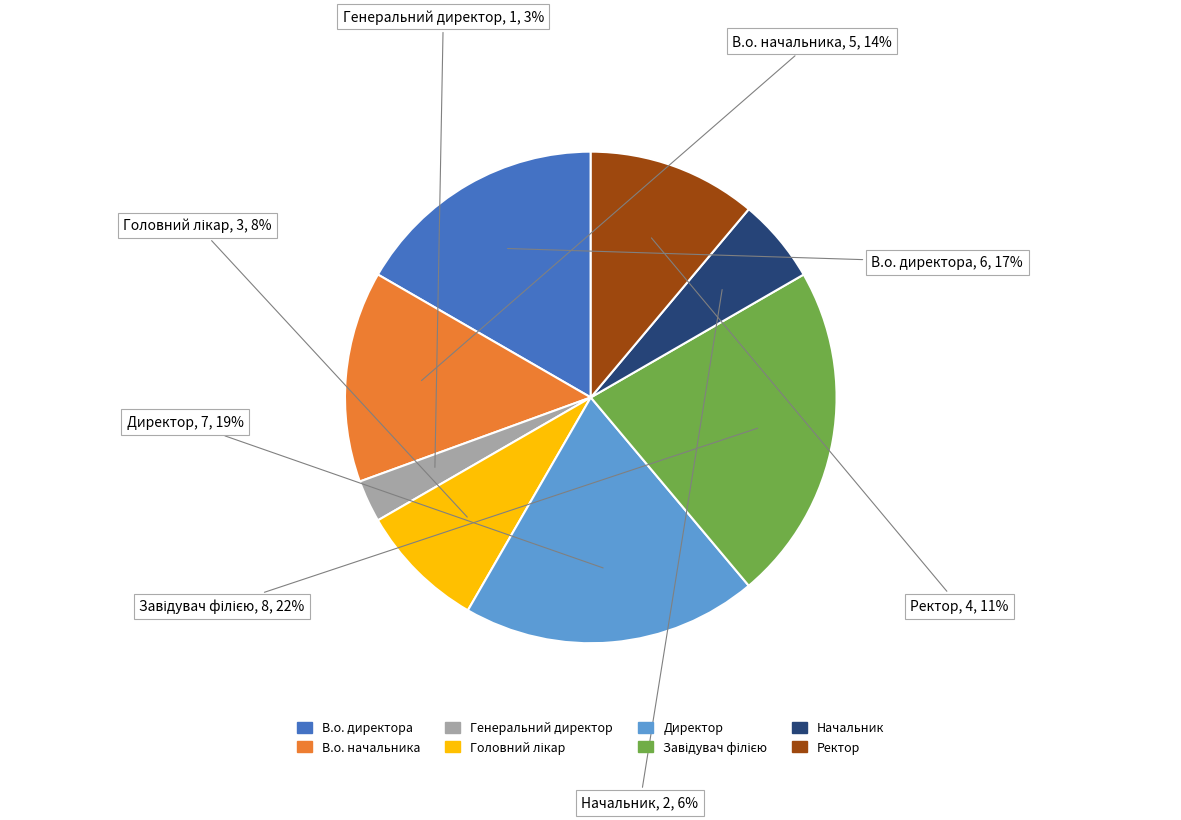

To the nearest percent, what portion does Начальник represent?

6%